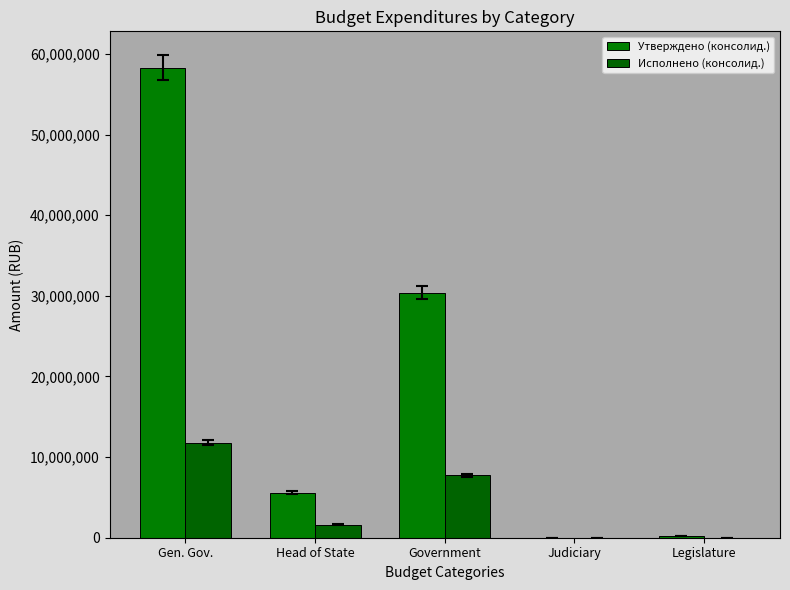

At how many categories does at least one series exceed 13840258?

2